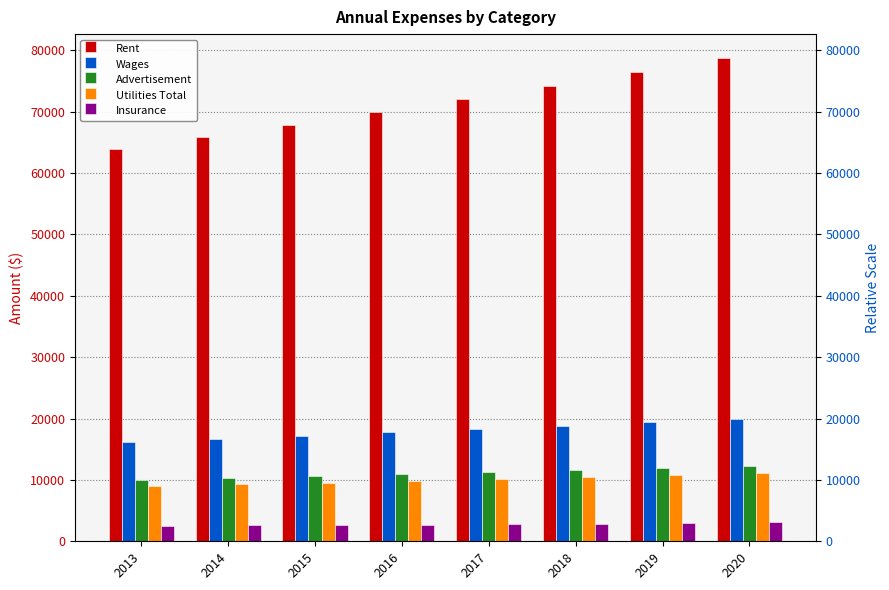

Is the value of Advertisement at 2013 greater than the value of Wages at 2020?

No